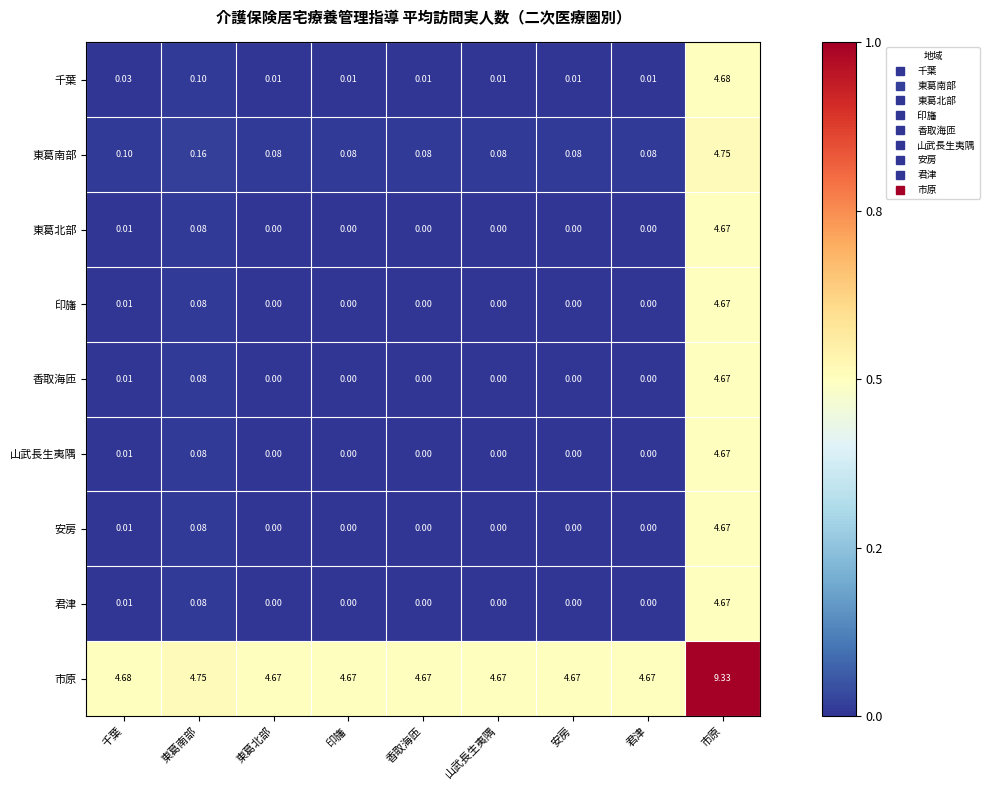

At which category is the sum across all series the highest?

市原